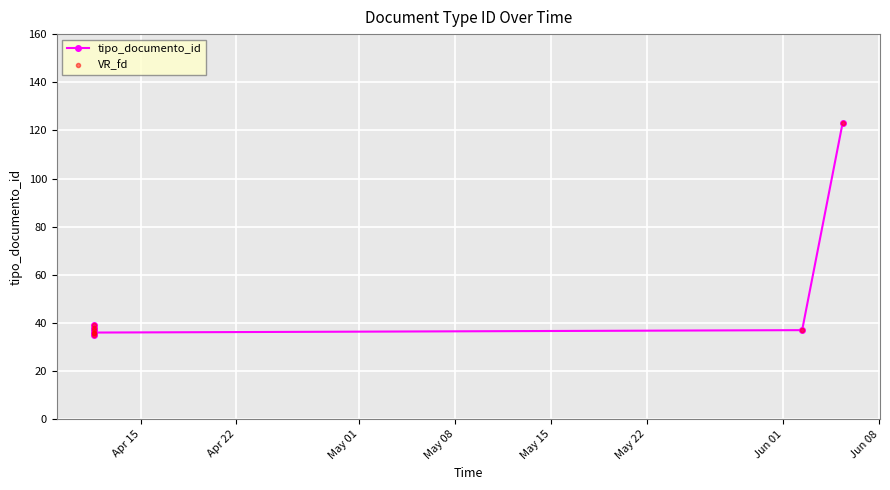

How many data points in VR_fd are above 37?

3